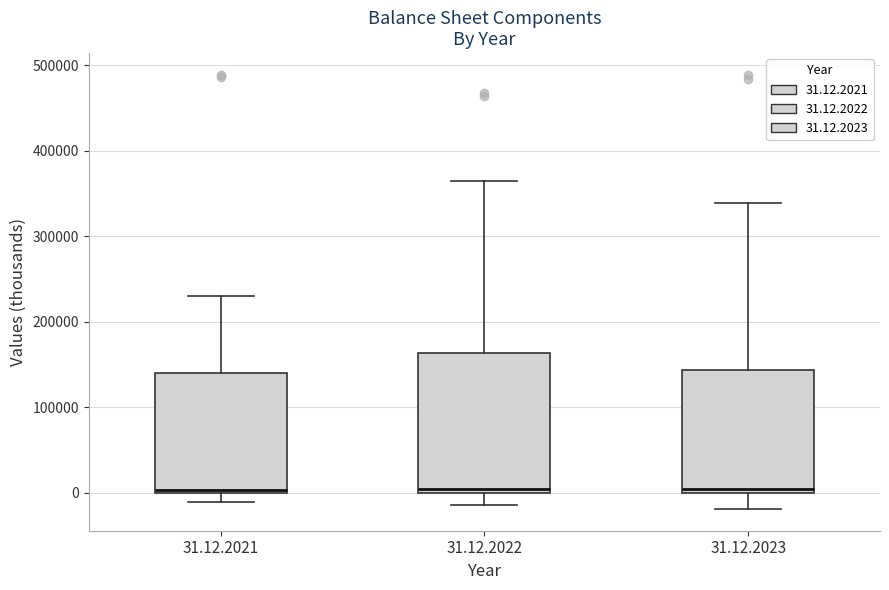

Reading left to right, read every box against the y-axis: the position of its median line, the range the box covers, and the ends of its whiskers. The values are not printed on the chart, so give them approximately, as read against the axis.

31.12.2021: median 0 (just above the box's lower edge), box 0 to 140000, whiskers -10000 to 230000
31.12.2022: median 0 (just above the box's lower edge), box 0 to 160000, whiskers -10000 to 360000
31.12.2023: median 0 (just above the box's lower edge), box 0 to 140000, whiskers -20000 to 340000